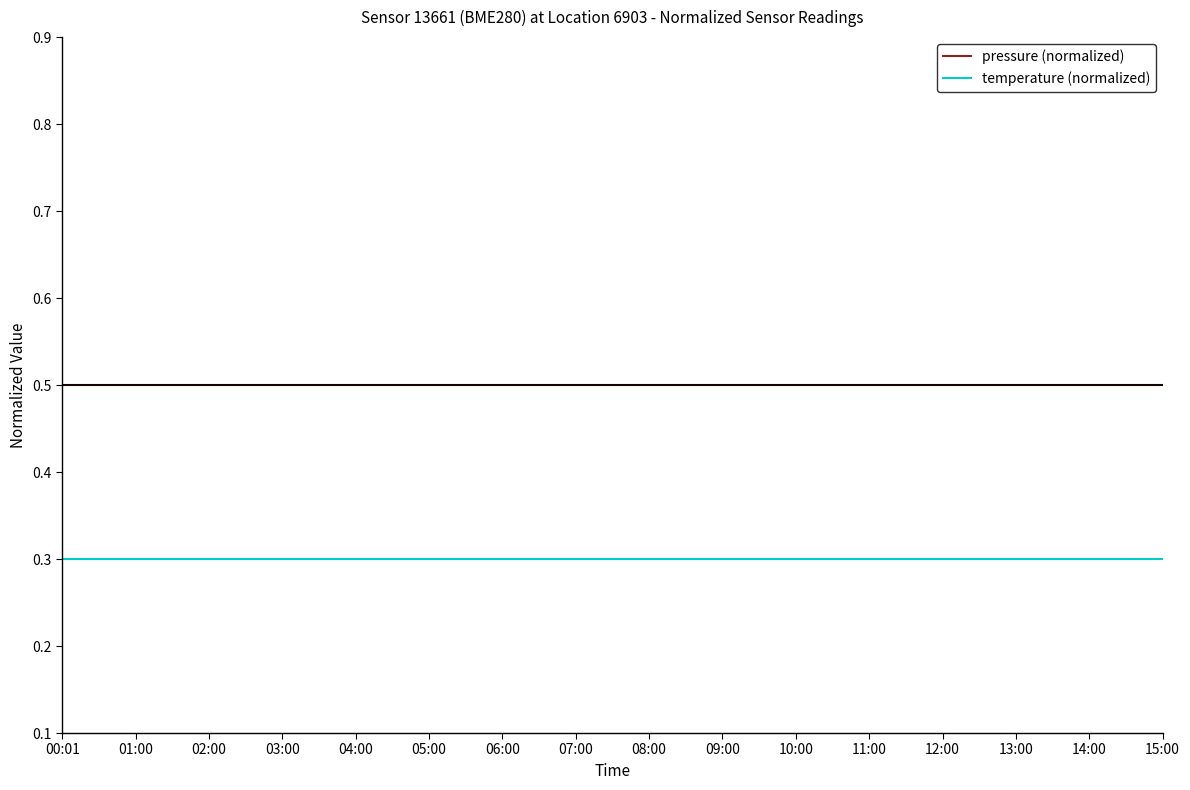

What is the lowest value of the pressure (normalized) series?

0.5